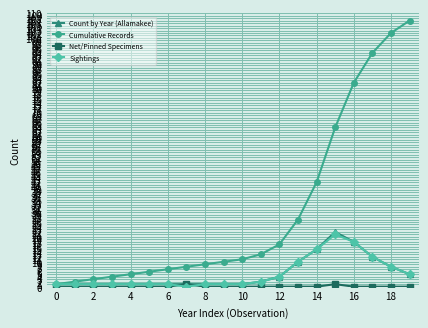

What is the difference between the maximum and minimum values in the Sightings series?

21